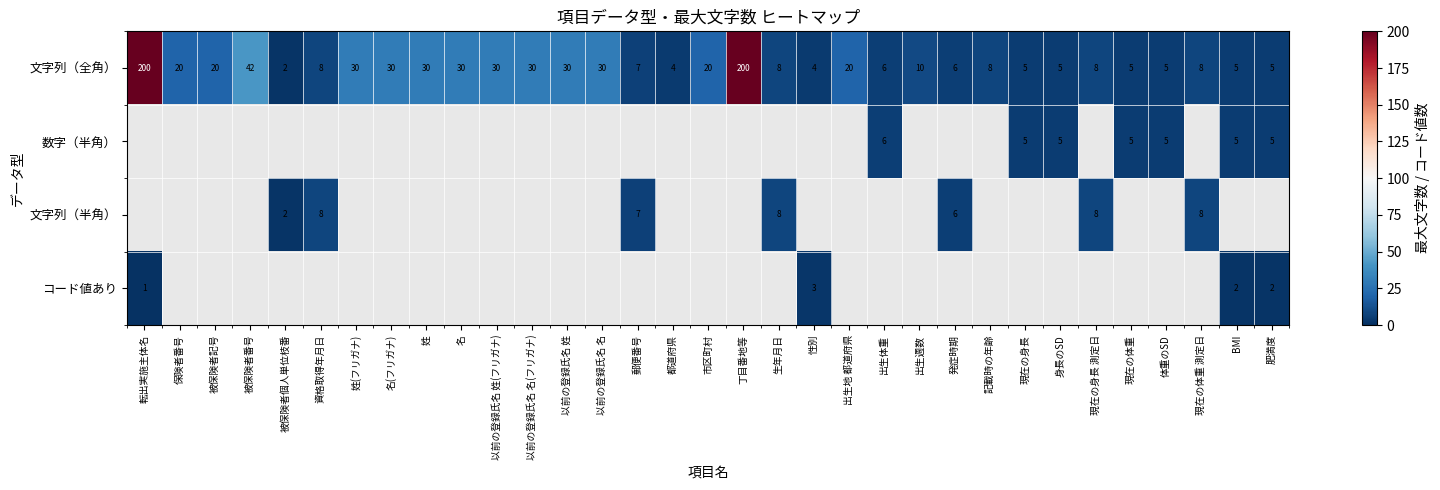

Between 市区町村 and 出生週数, which is larger?

市区町村